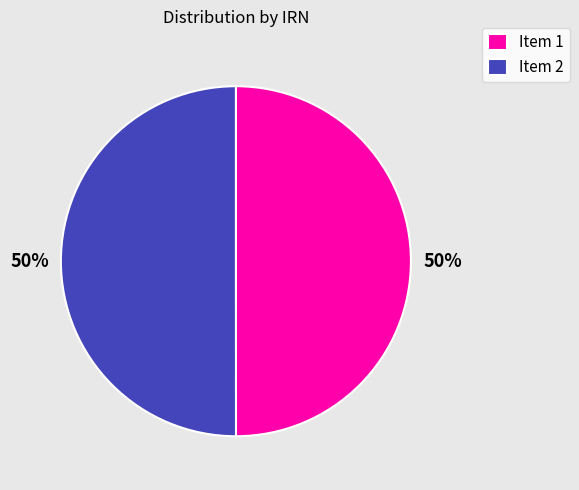

The Item 2 slice represents 59% of the pie. True or false?

False